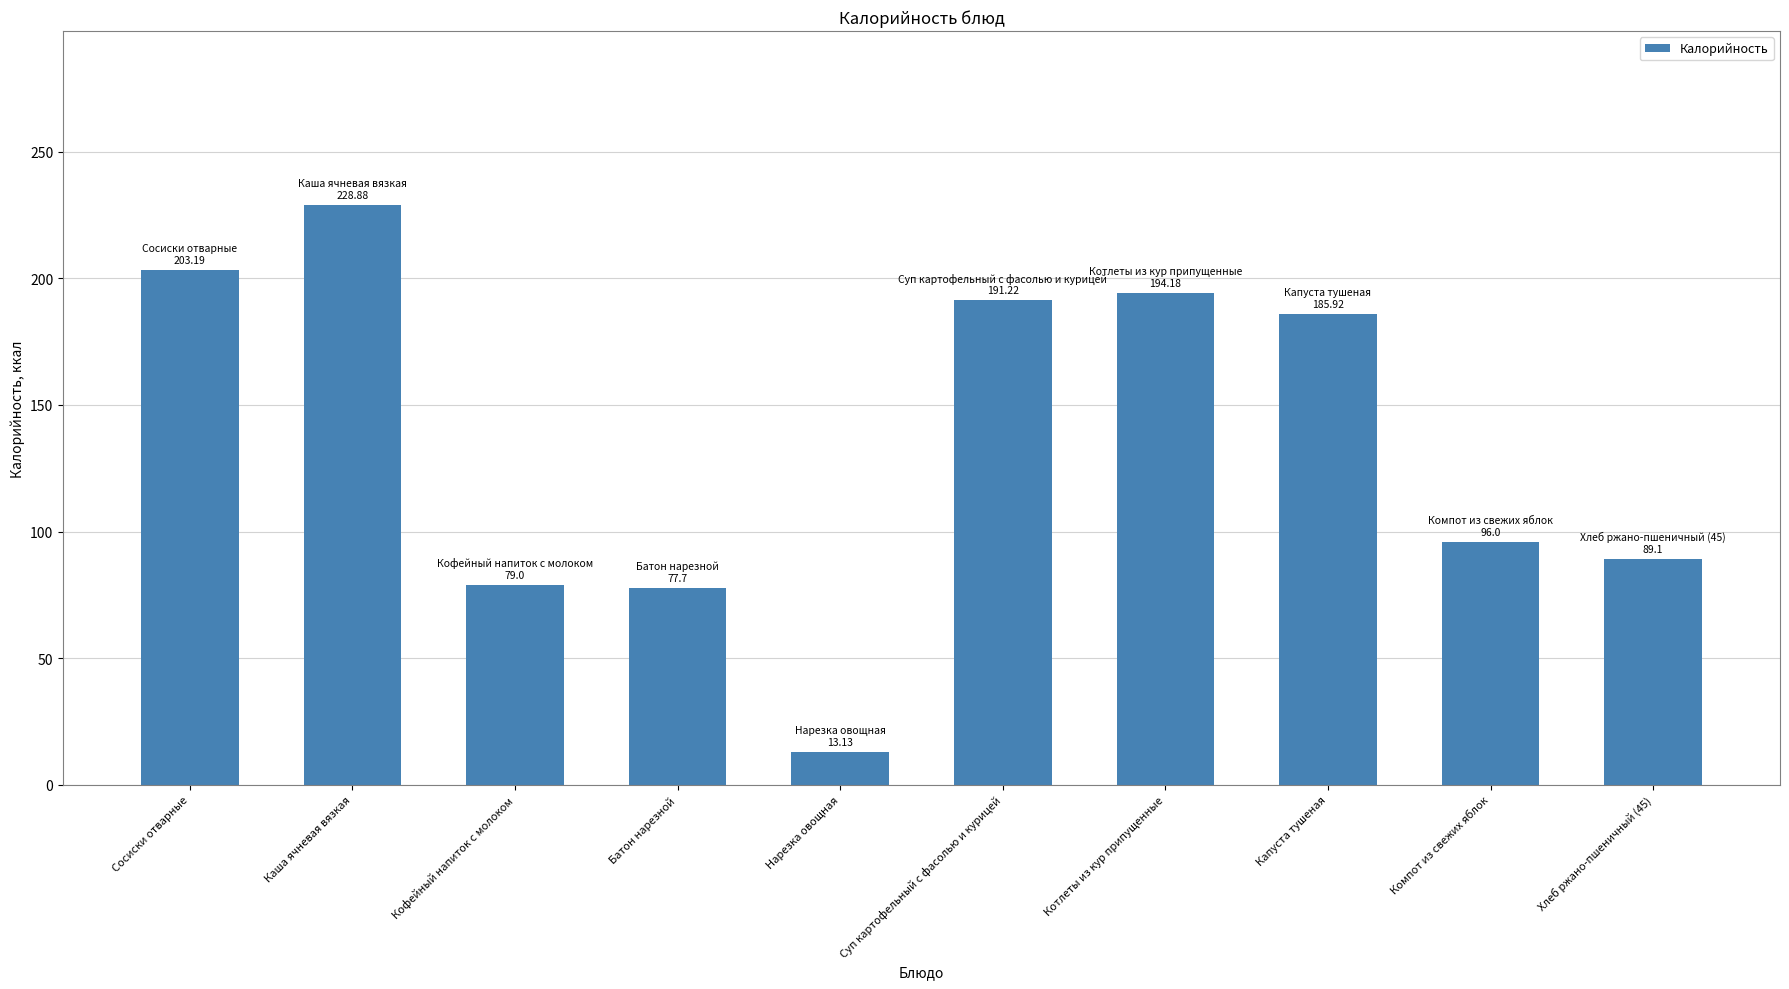

What value does the data have at Батон нарезной?

77.7